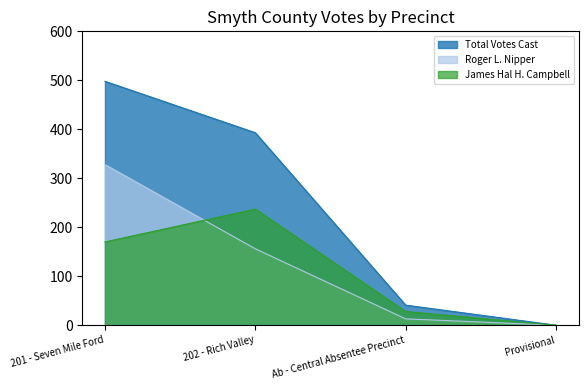

Rank the categories by James Hal H. Campbell value from lowest to highest.

Provisional, Ab - Central Absentee Precinct, 201 - Seven Mile Ford, 202 - Rich Valley